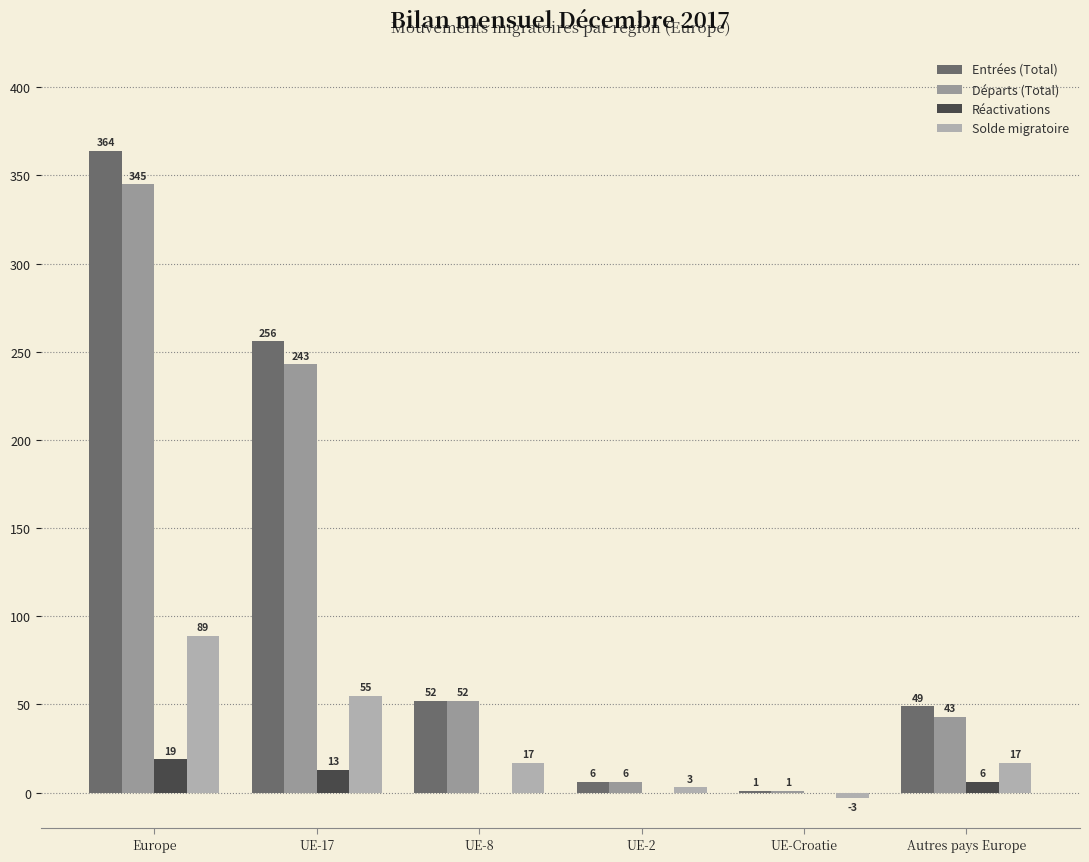

What are all the series names shown in the legend?

Entrées (Total), Départs (Total), Réactivations, Solde migratoire